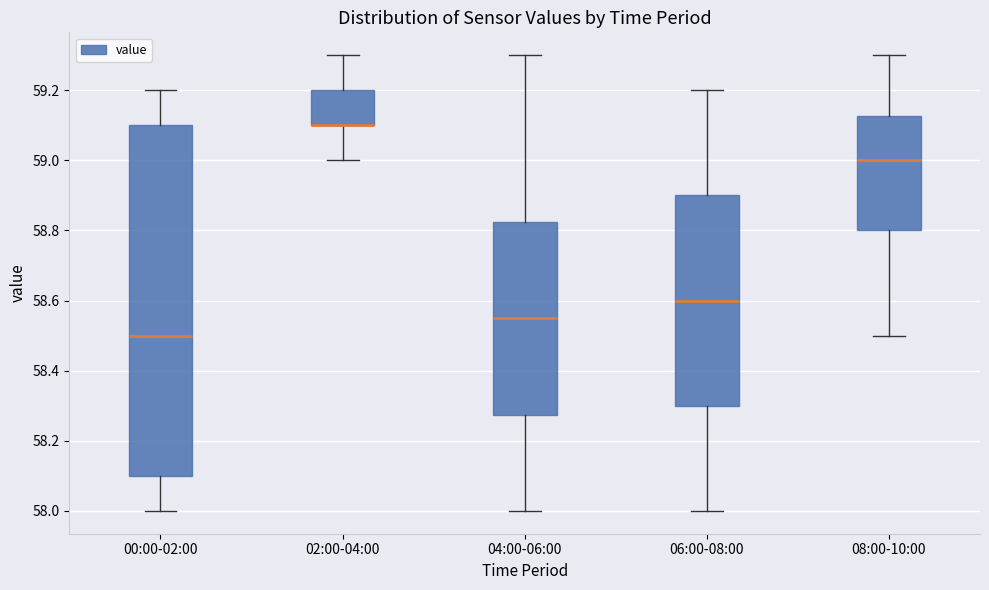

Where is the lower edge of the box for 00:00-02:00 on the y-axis? The values are not printed on the chart, so give them approximately, as read against the axis.

58.10